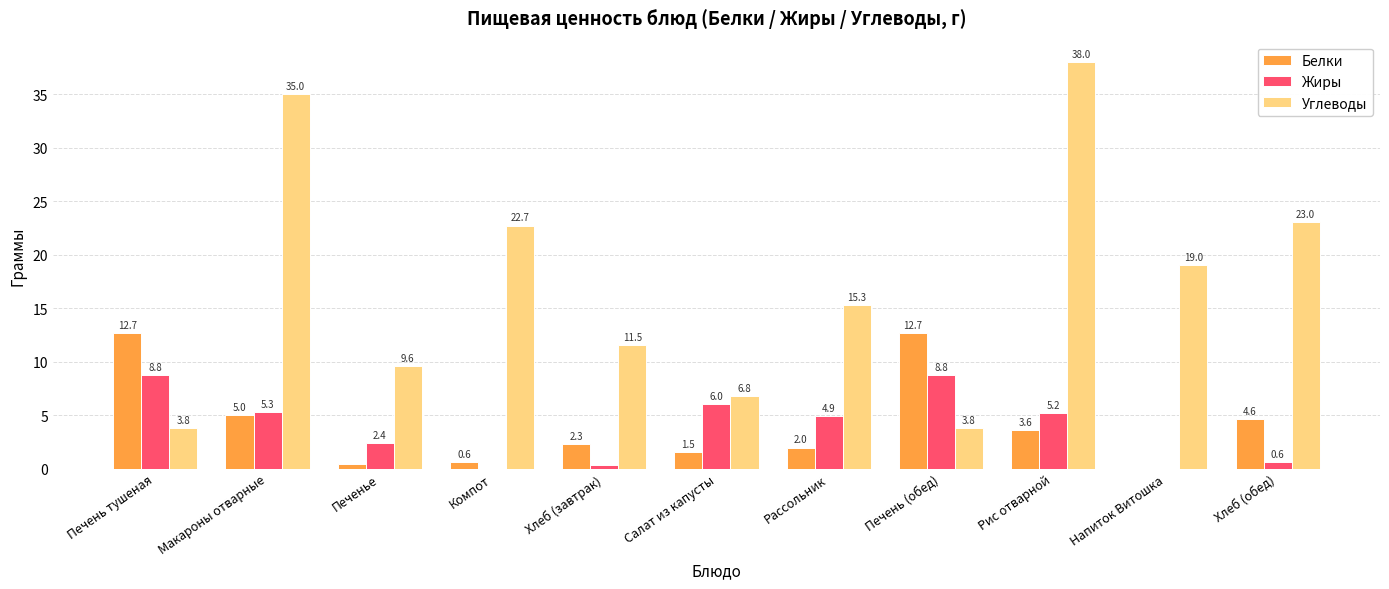

Are the bars horizontal?

No